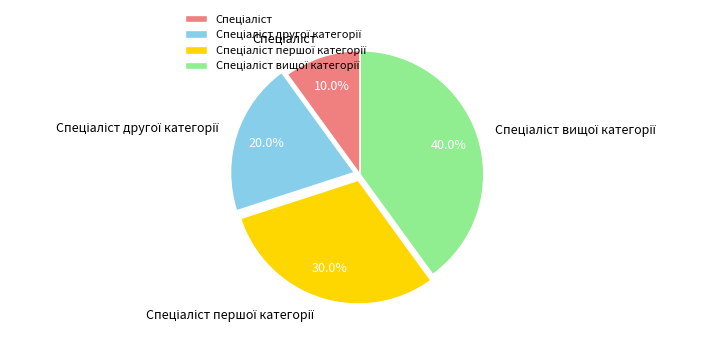

Is there a majority slice in this chart?

No